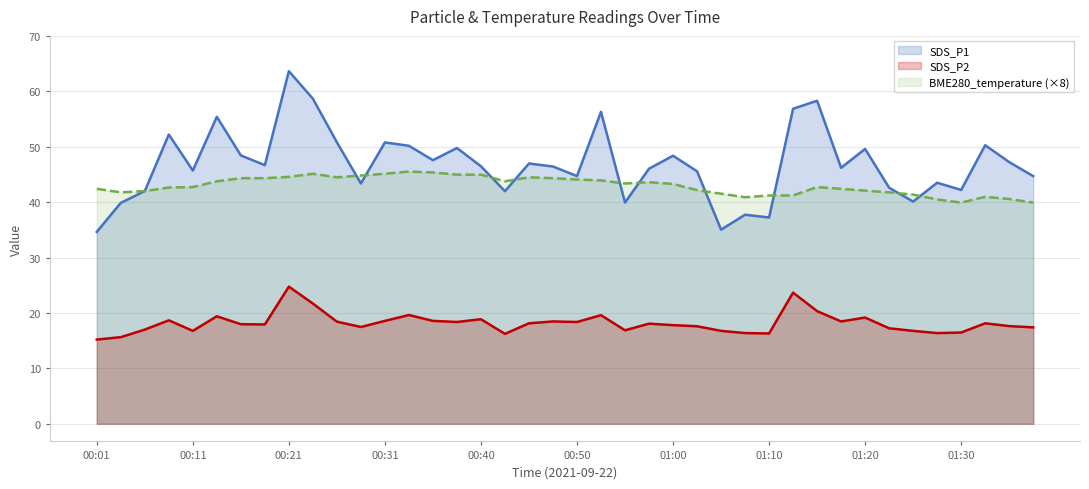

True or false: SDS_P1 has more than 0 points higher than both neighbors.

True